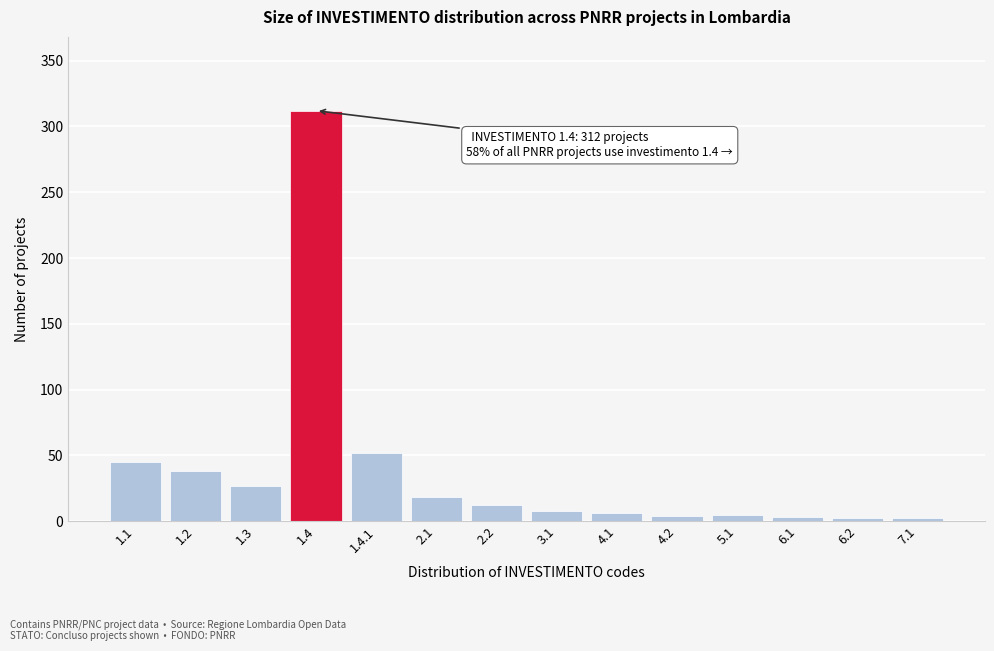

Approximately how many times larger is the value at 3.1 compared to 1.3?

0.3